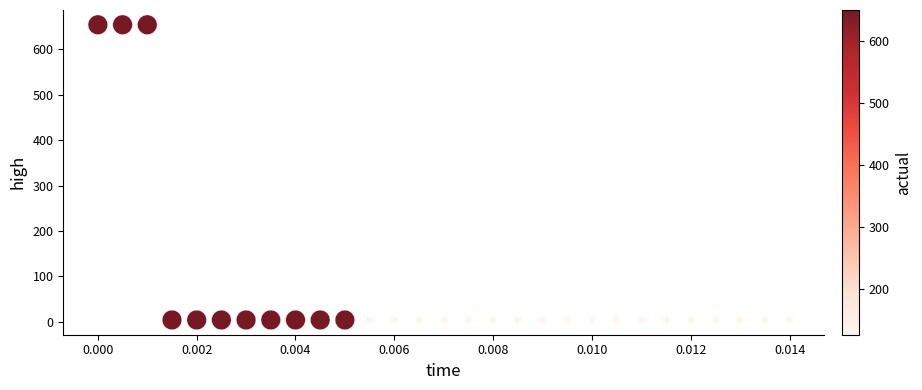

What is the range of Y values (max minus min)?

650.0